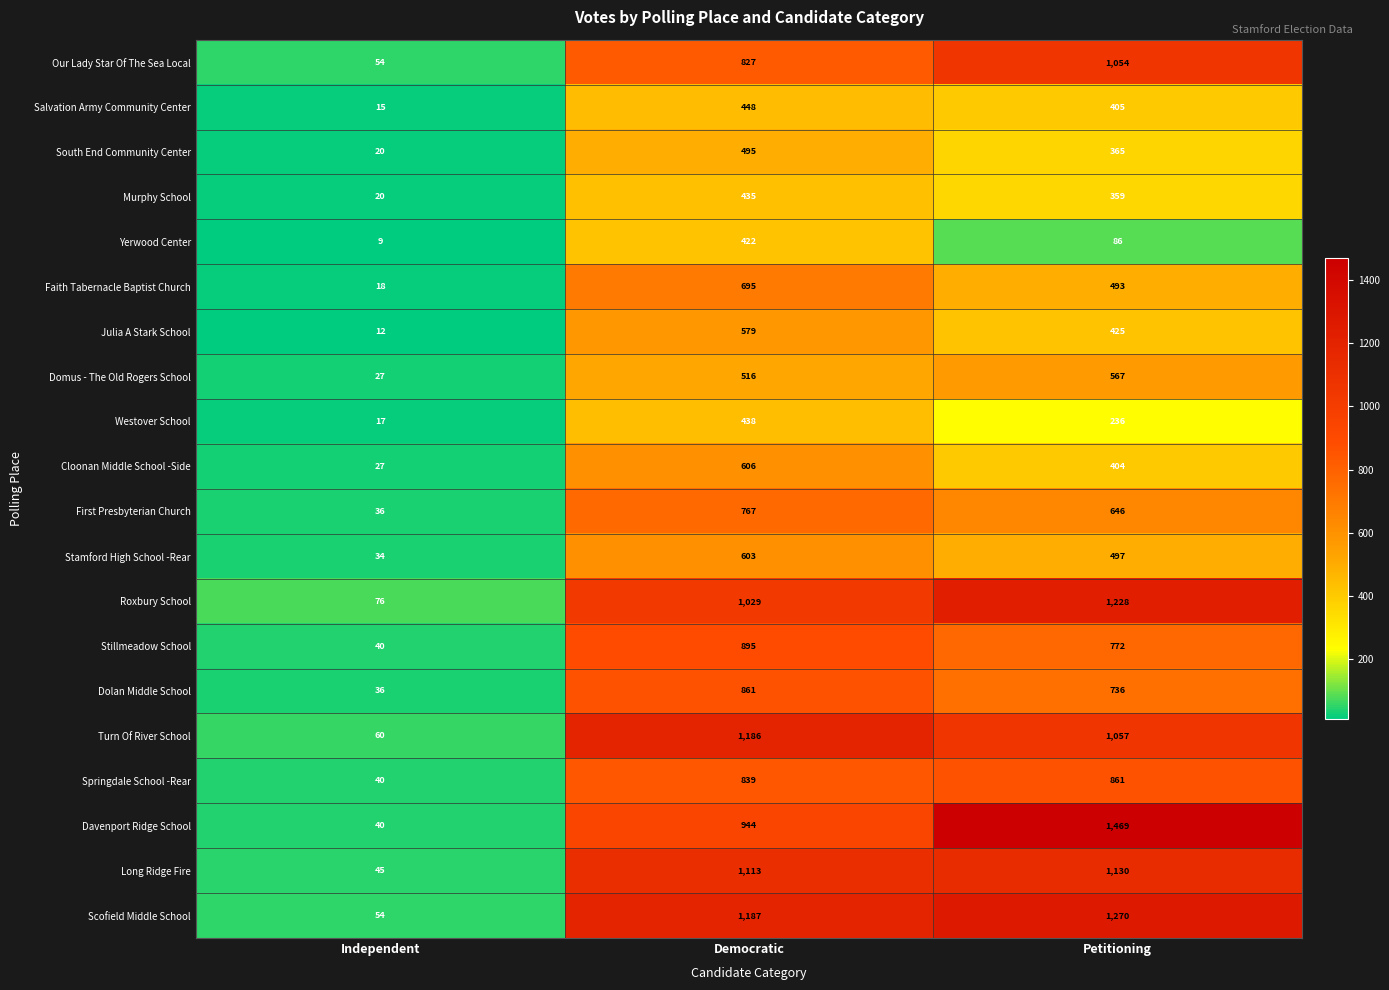

How many Westover School values are between 17 and 438?

3